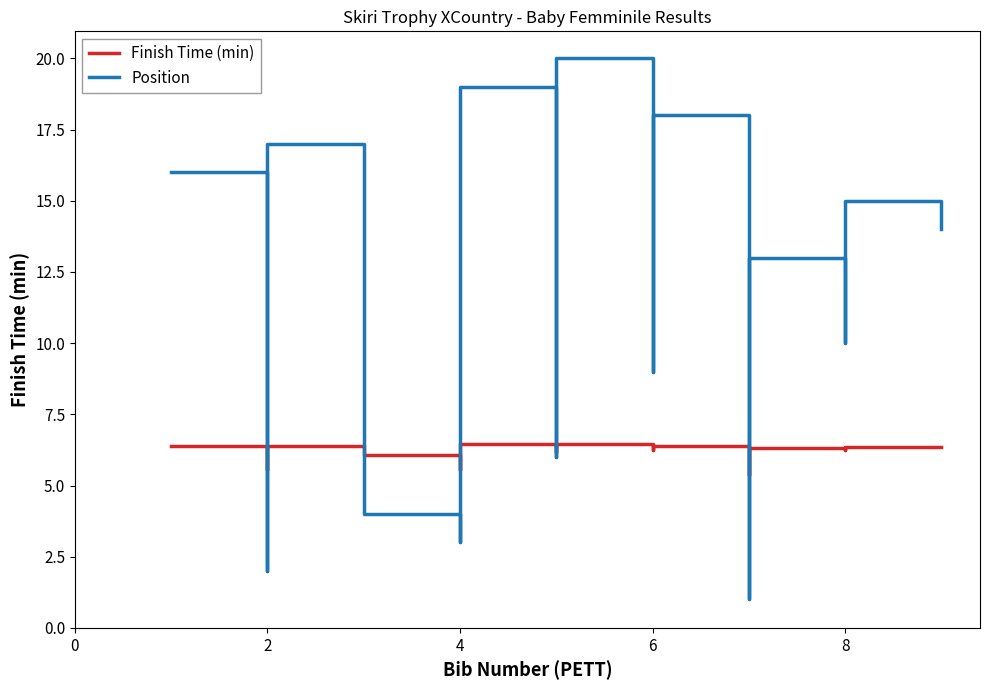

True or false: Position and Finish Time (min) intersect in this chart.

True